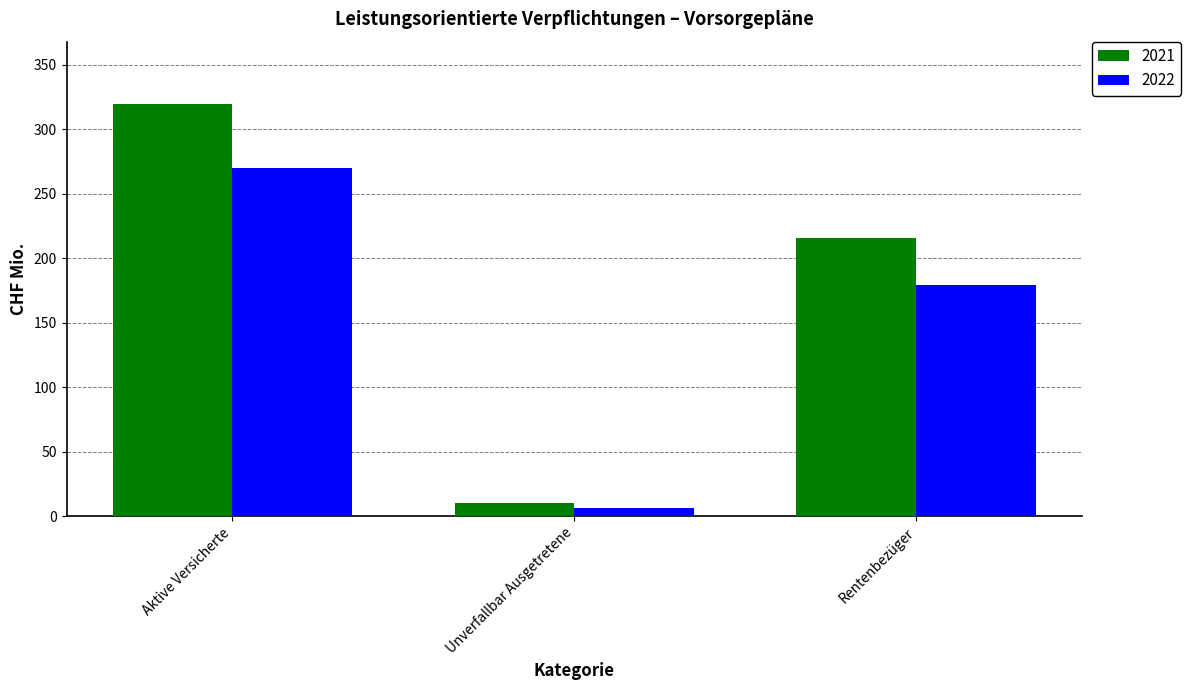

How many data points in 2021 are less than 215?

1